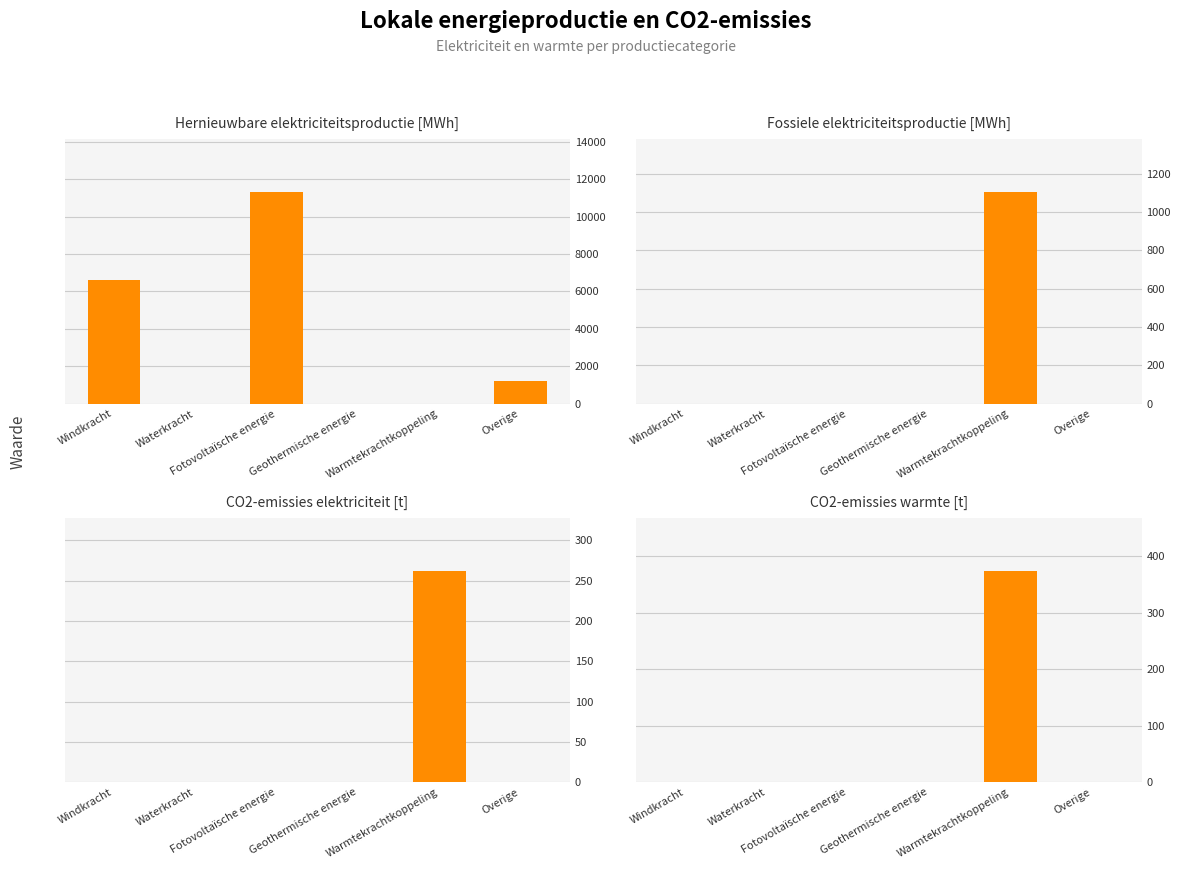

Is the value of CO2-emissies warmte [t] at Warmtekrachtkoppeling greater than the value of Fossiele elektriciteitsproductie [MWh] at Geothermische energie?

Yes